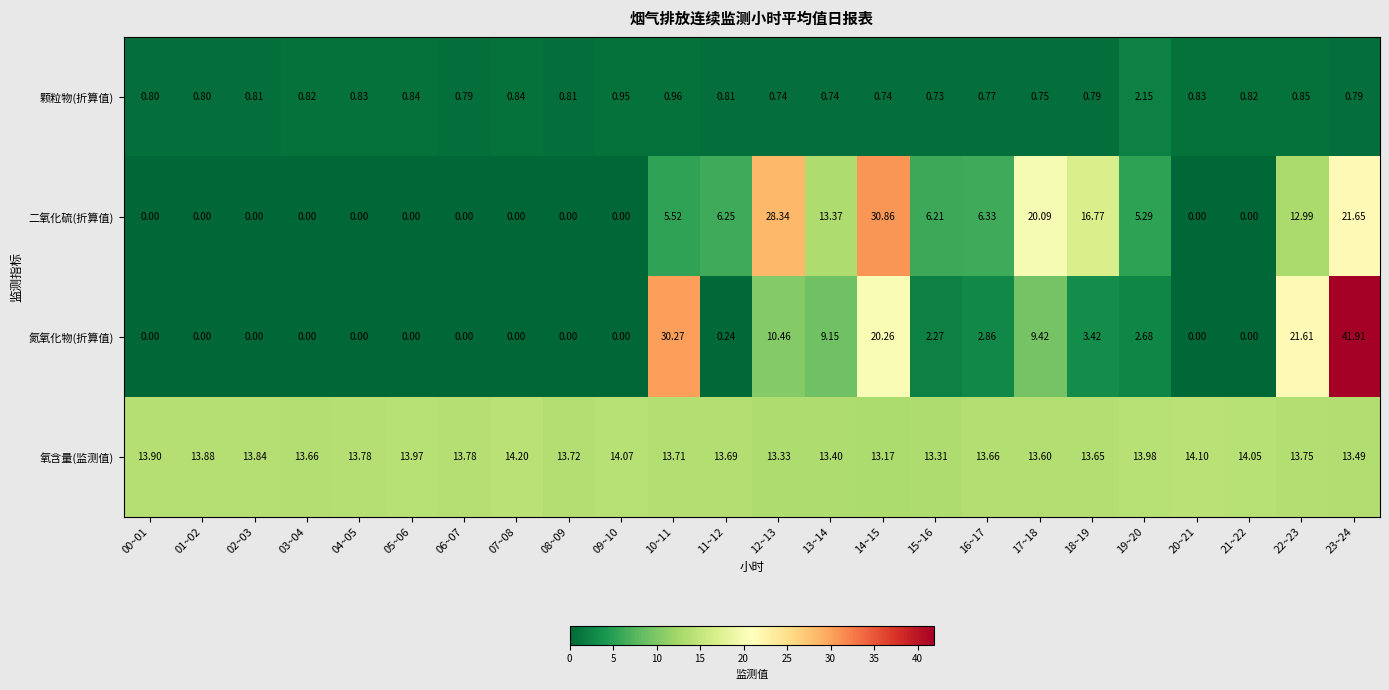

How many values in the 二氧化硫(折算值) series are below 5?

12